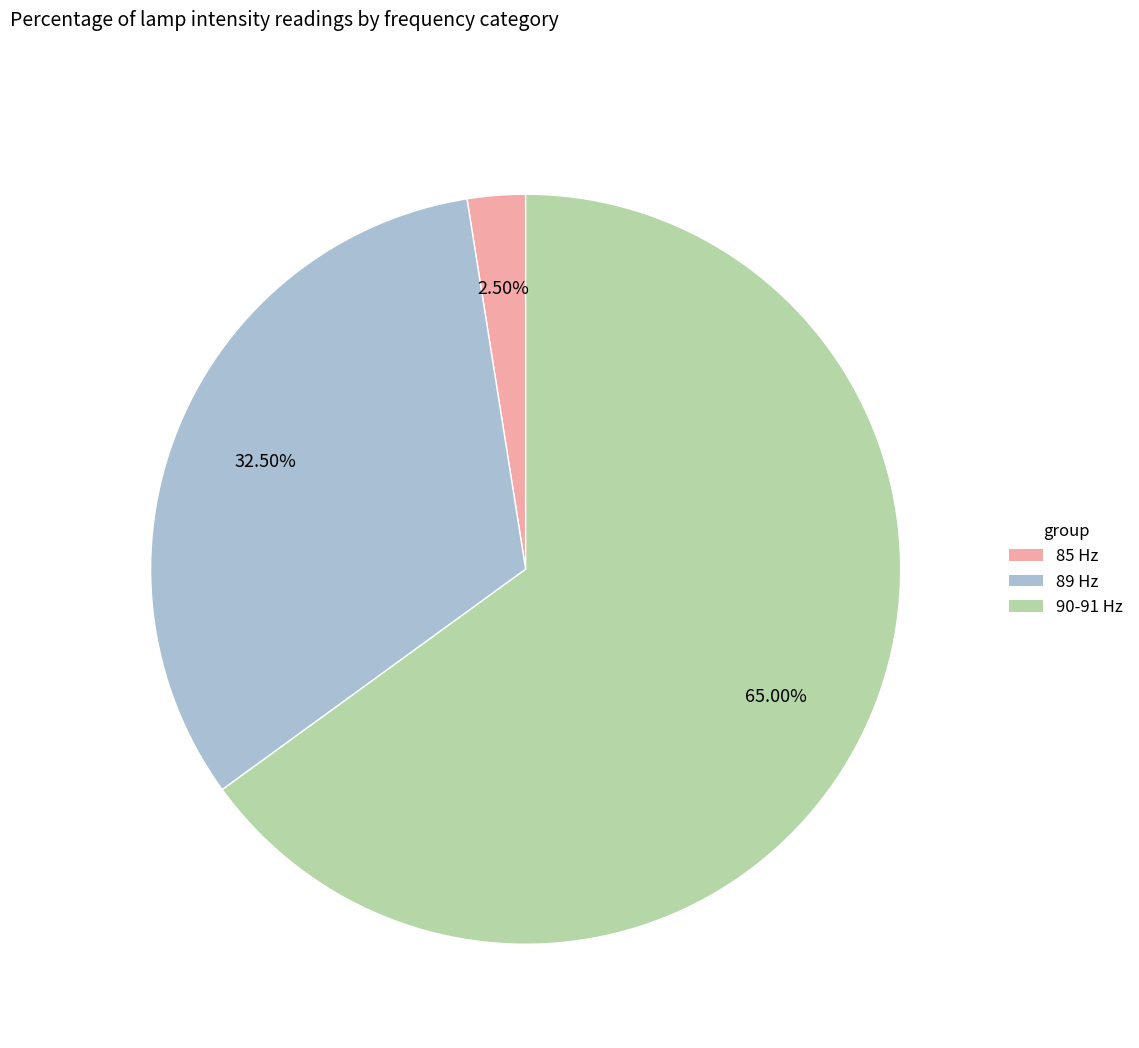

Is there a majority slice in this chart?

Yes